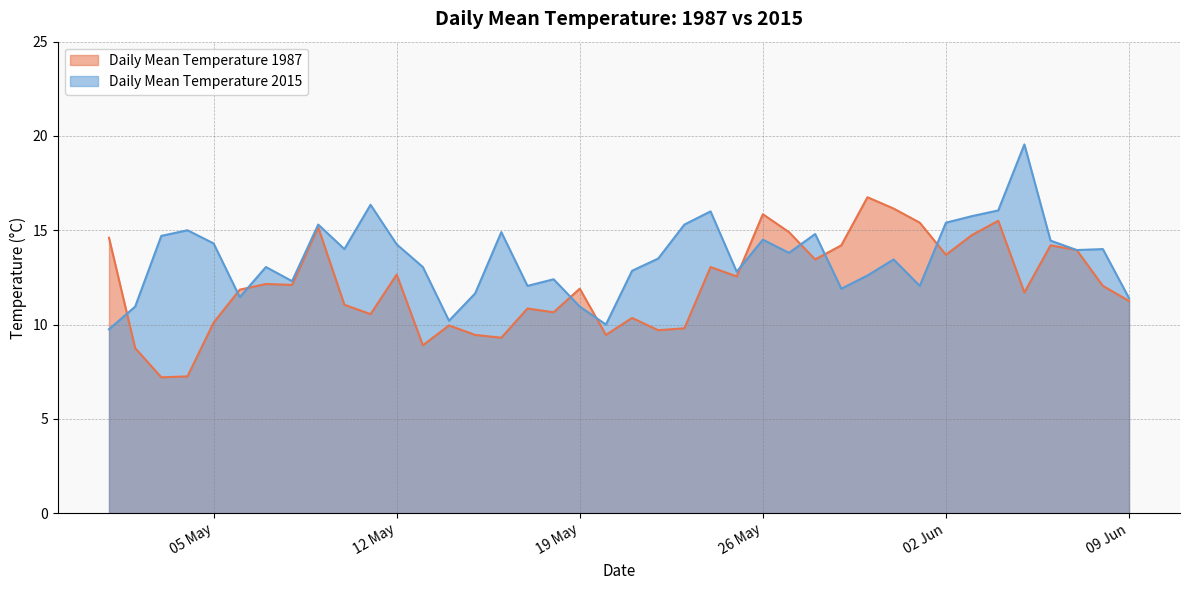

True or false: Daily Mean Temperature 1987 and Daily Mean Temperature 2015 intersect in this chart.

True